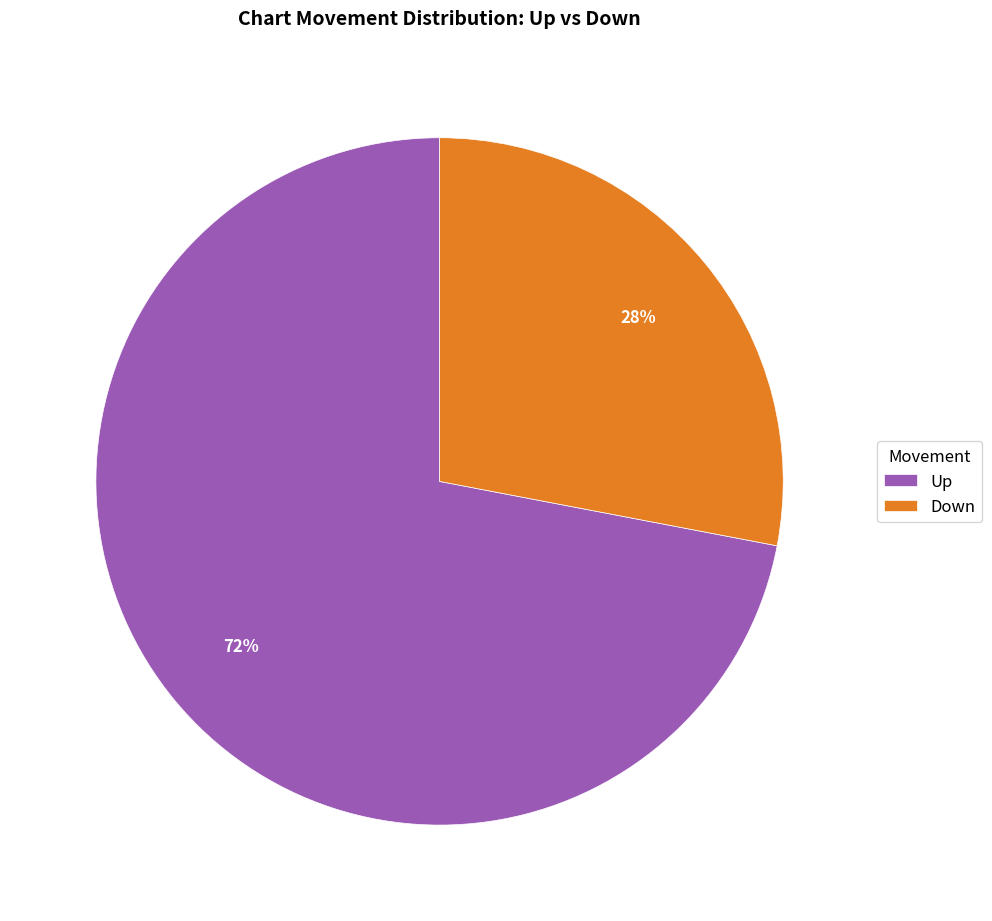

True or false: Down accounts for 15% of the total.

False